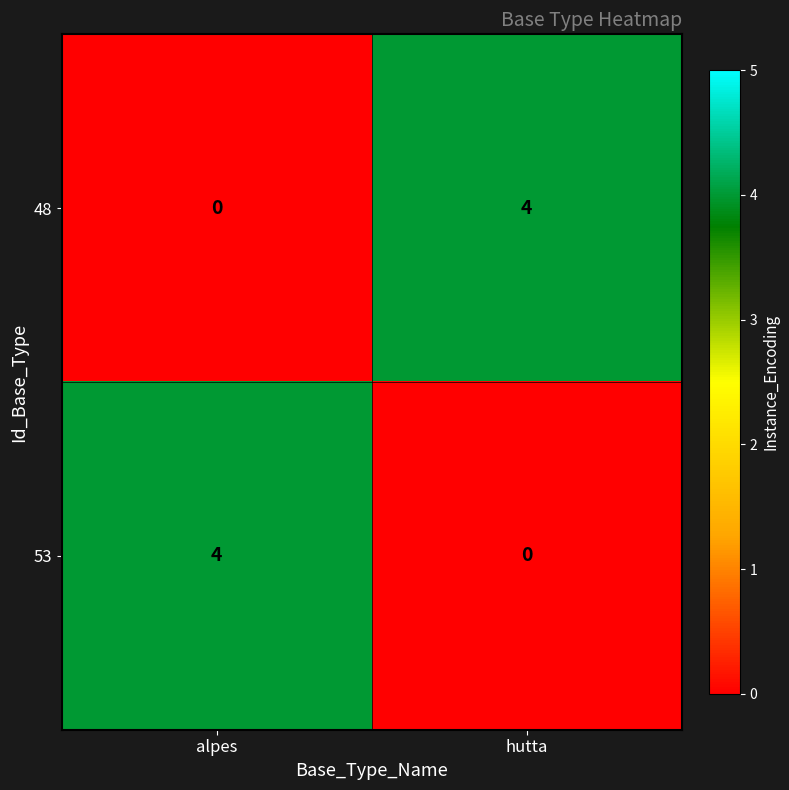

What is the total value across all series at alpes?

4